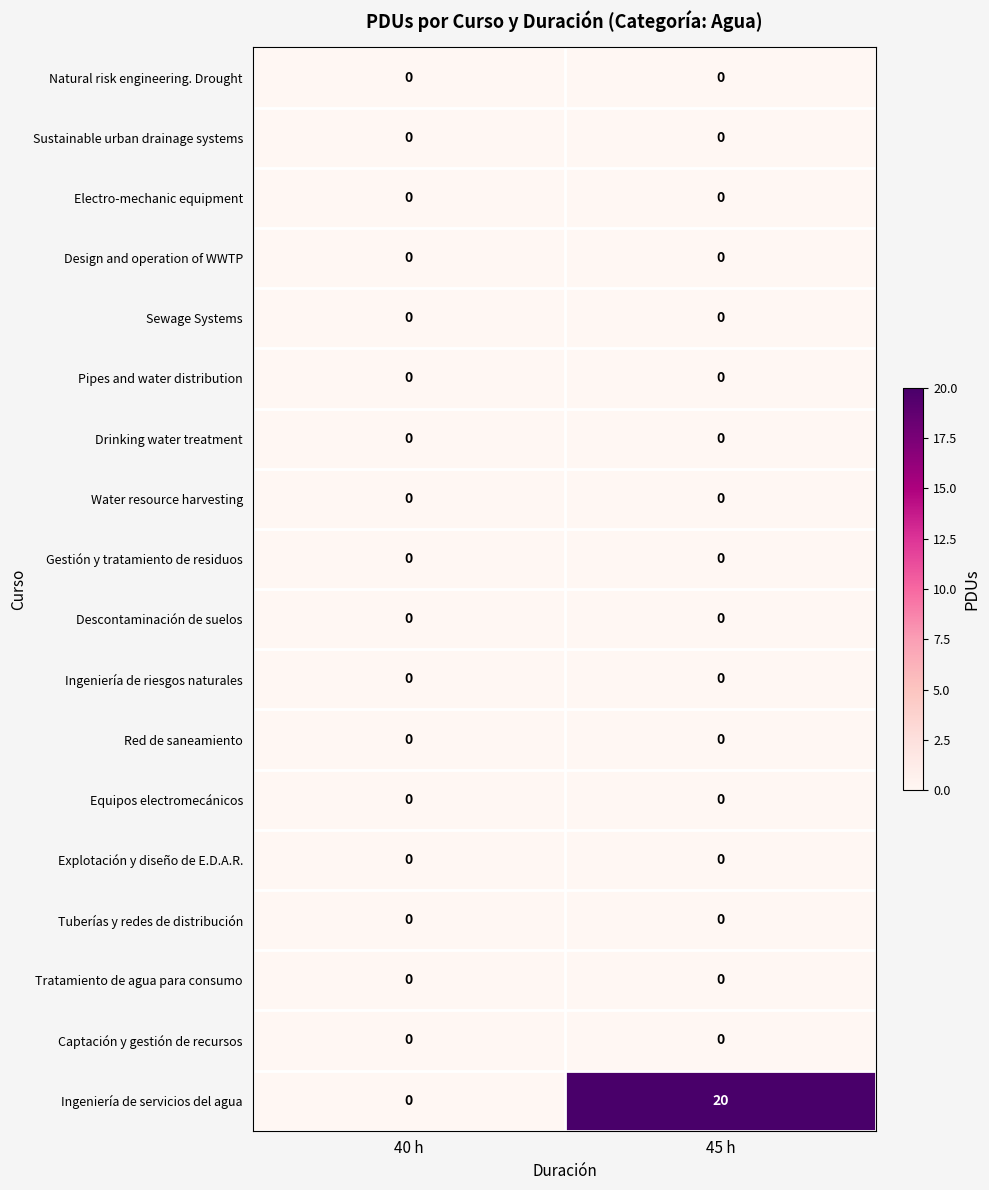

At which category is the sum across all series the highest?

45 h